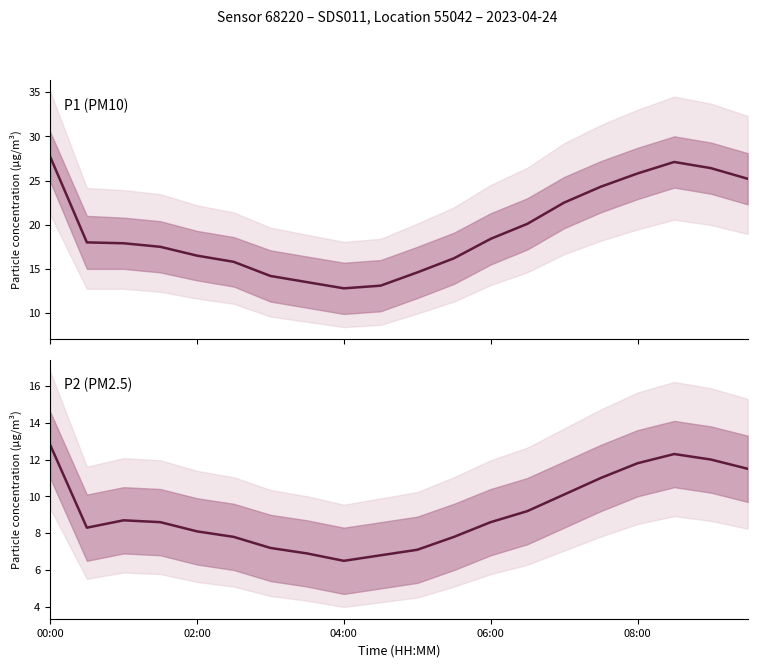

Reading left to right, list all the values displayed in this chart.

P1 (PM10): 27.7	18.0	17.9	17.5	16.5	15.8	14.2	13.5	12.8	13.1	14.6	16.2	18.4	20.1	22.5	24.3	25.8	27.1	26.4	25.2
P2 (PM2.5): 12.8	8.3	8.7	8.6	8.1	7.8	7.2	6.9	6.5	6.8	7.1	7.8	8.6	9.2	10.1	11.0	11.8	12.3	12.0	11.5